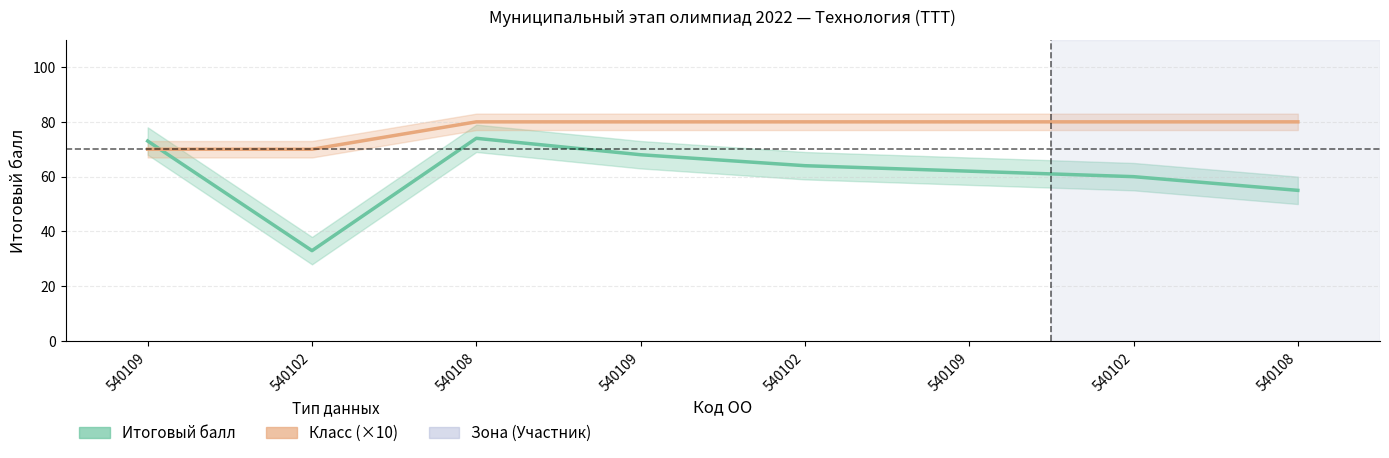

What is the sum of all Итоговый балл values?

489